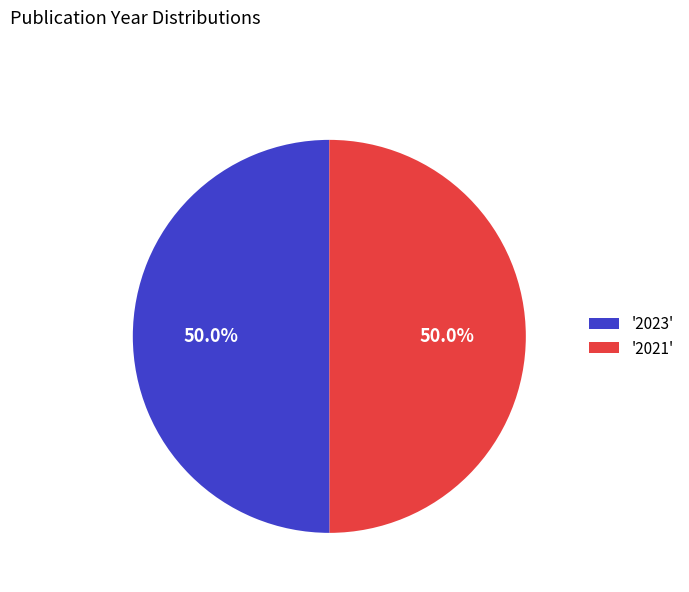

Approximately how many times larger is the value at '2023' compared to '2021'?

1.0